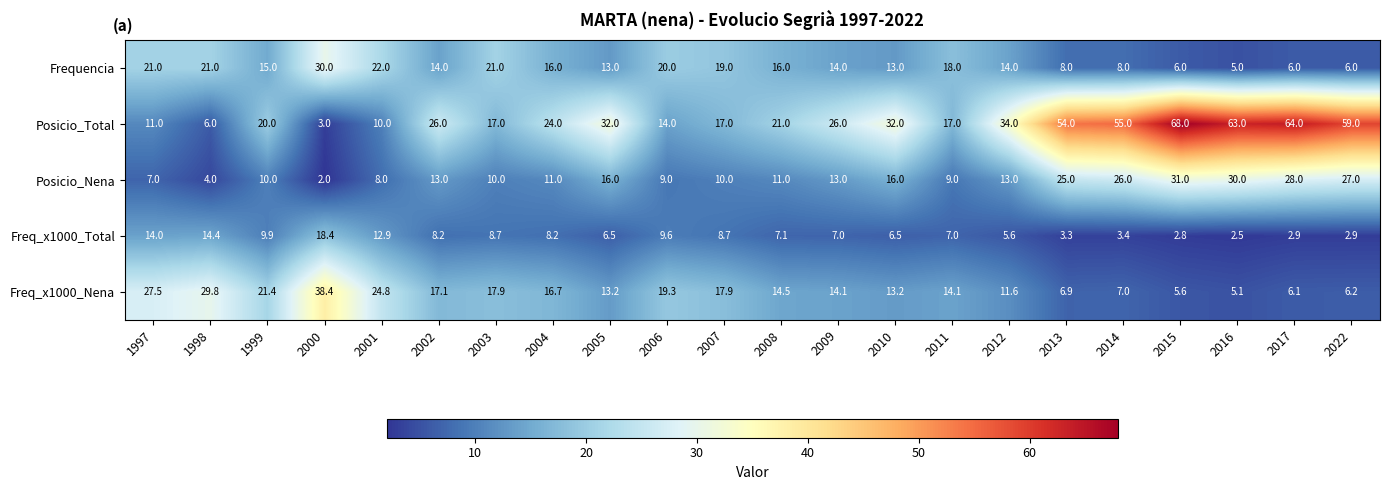

Which series has the largest range (max minus min)?

Posicio_Total